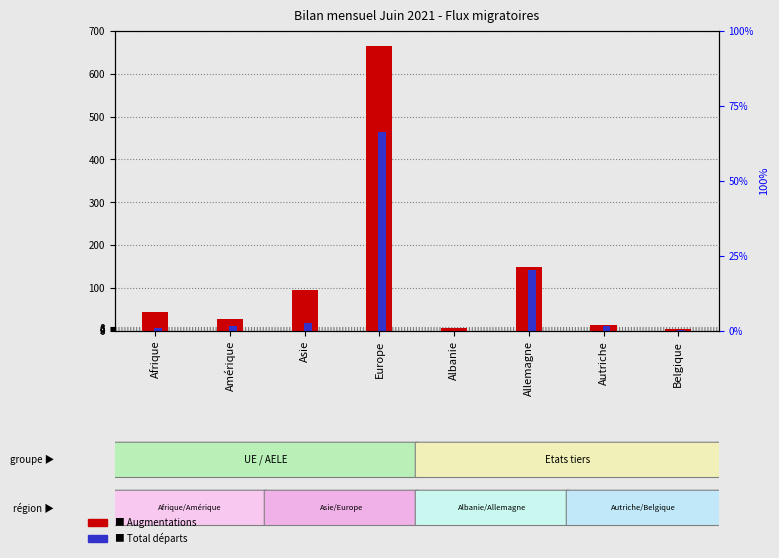

Where is Augmentations nearest to the value 334?

Allemagne